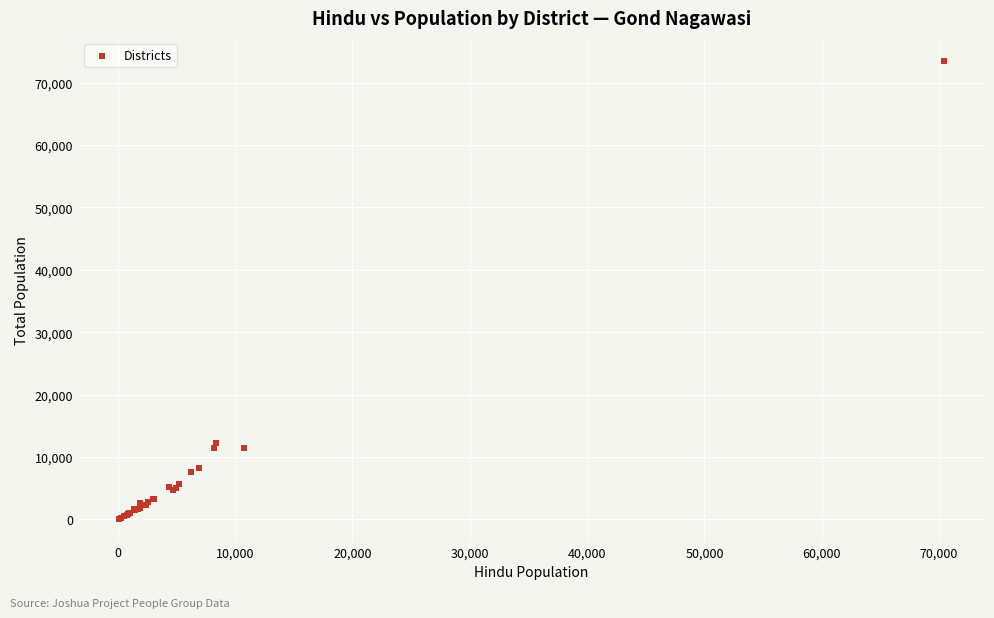

What Y value in the scatter plot is closest to 36810?

12300